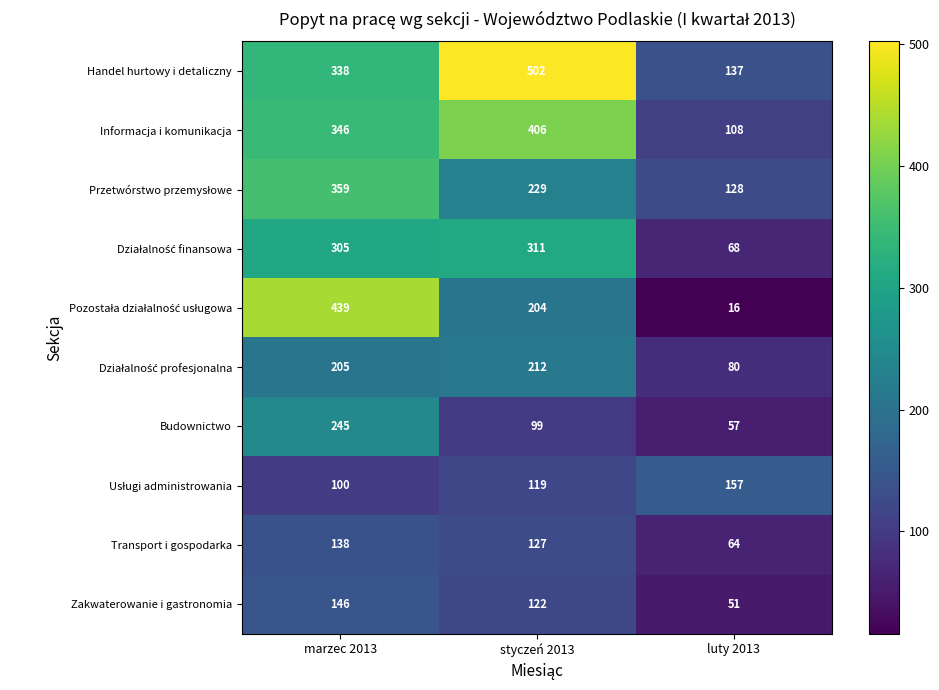

Which series changed the most between styczeń 2013 and luty 2013?

Handel hurtowy i detaliczny